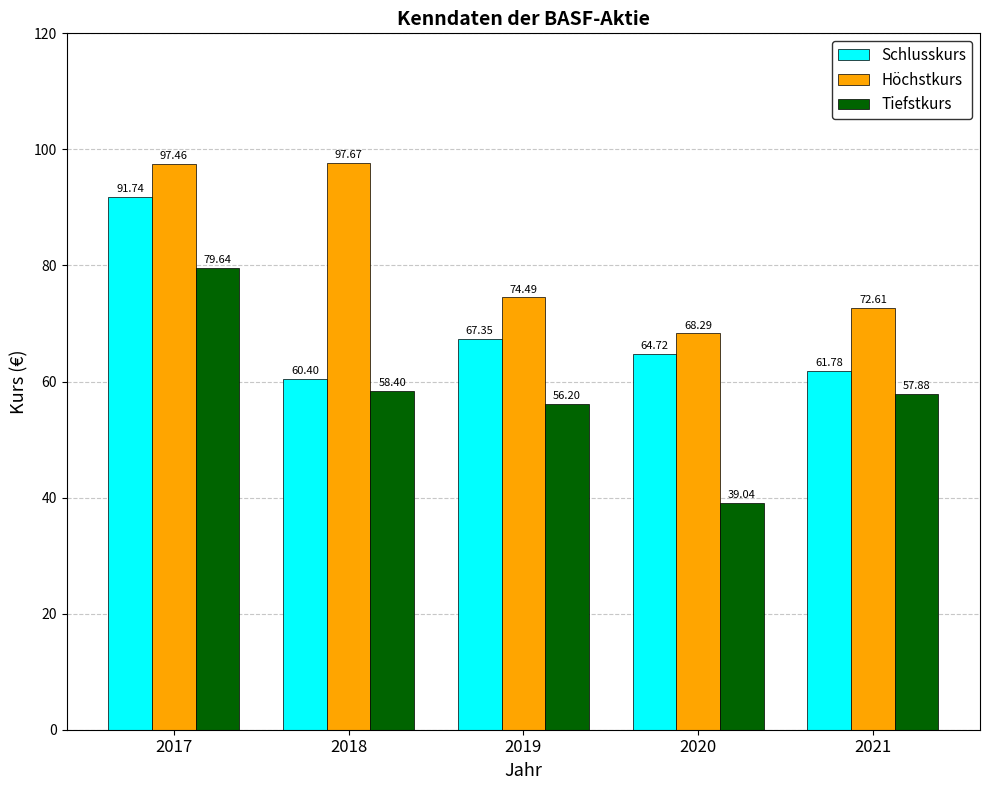

What is the maximum value for Höchstkurs?

97.7